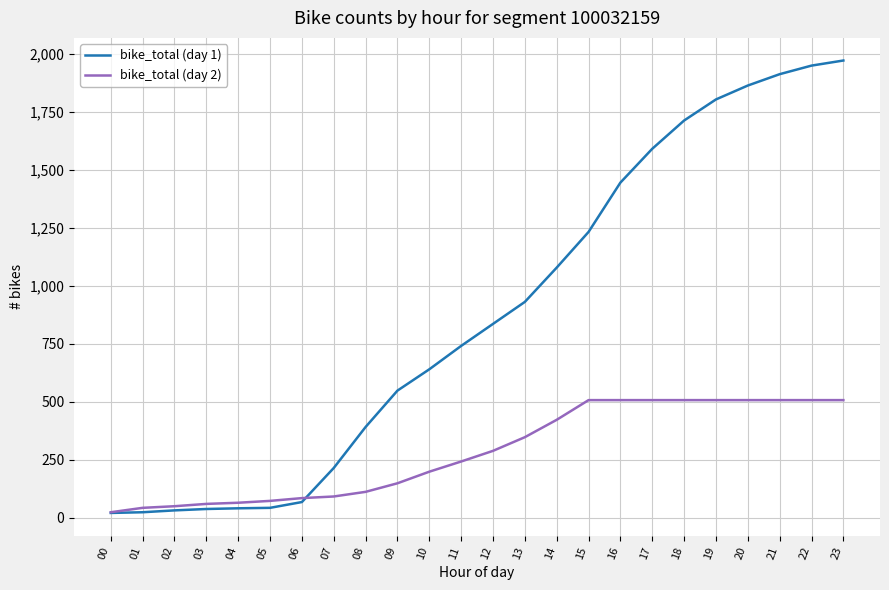

Where is bike_total (day 1) nearest to the value 996?

13